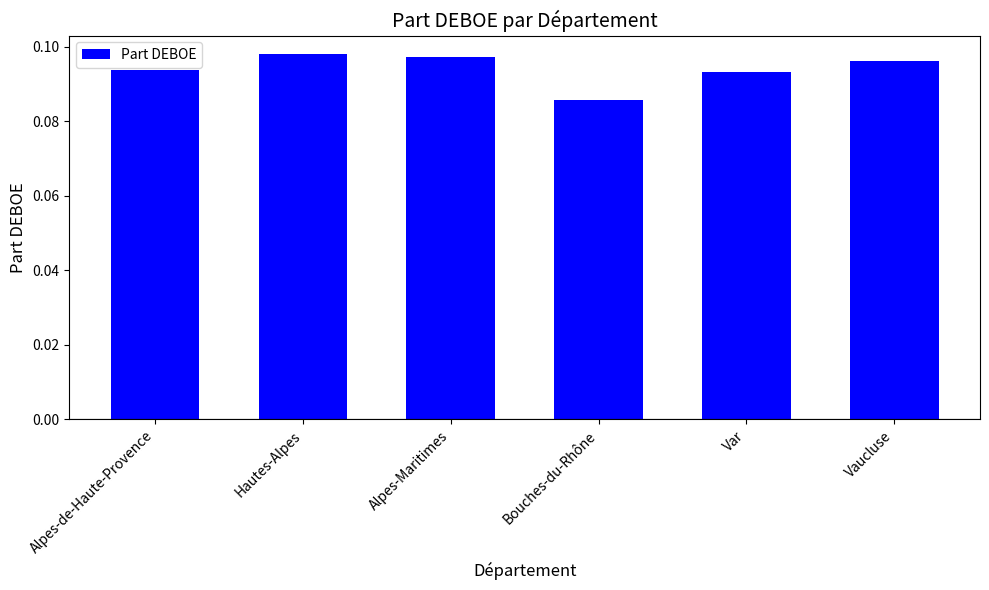

Is it true that the value at Hautes-Alpes is 0.2?

False